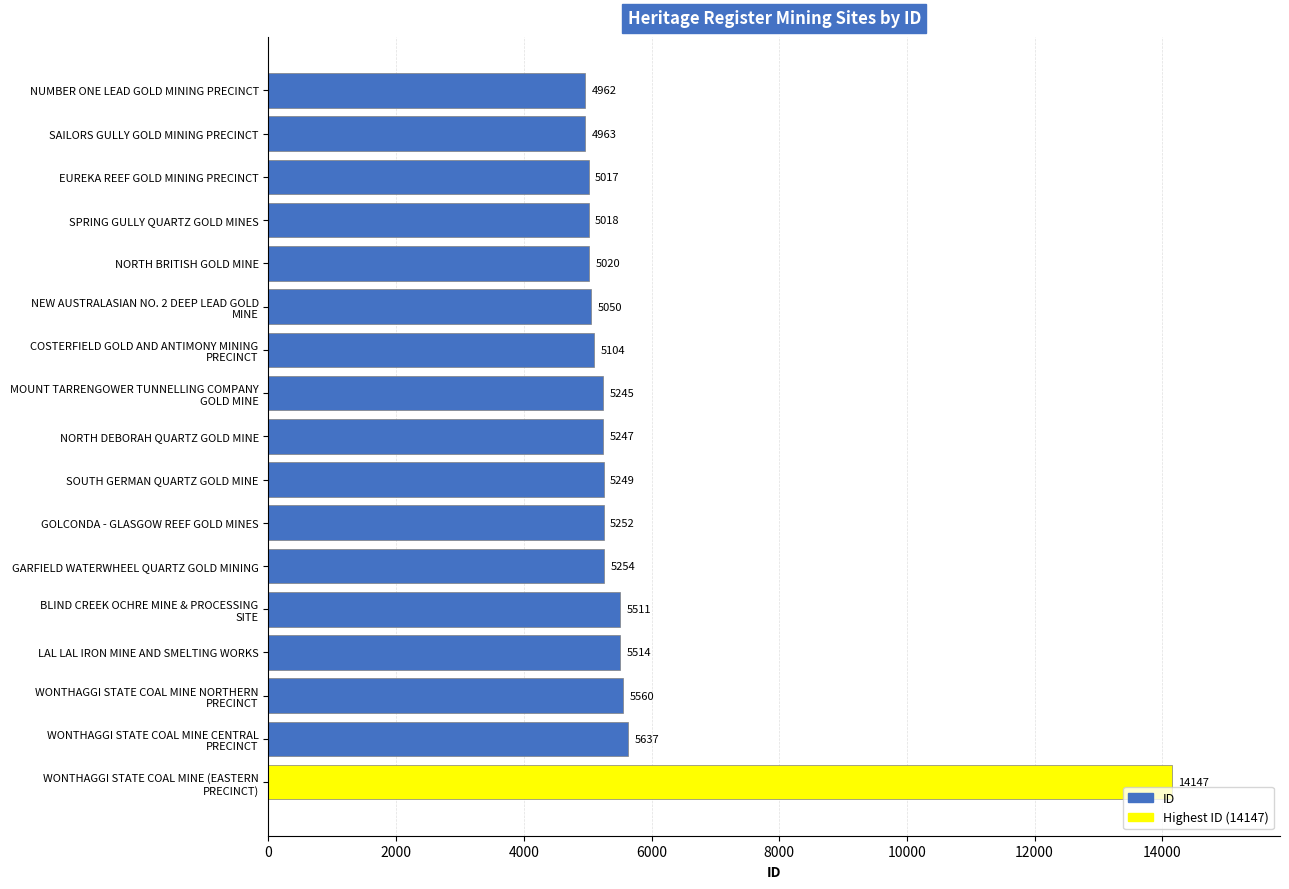

What position from the bottom is LAL LAL IRON MINE AND SMELTING WORKS?

4